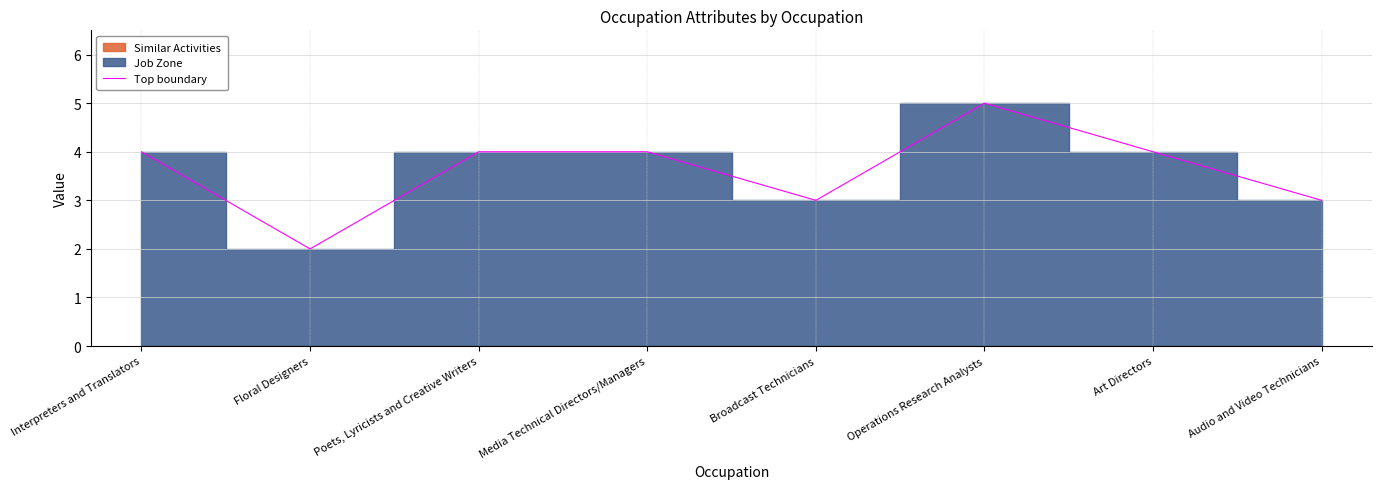

Which category has the lowest value across all series?

Floral Designers